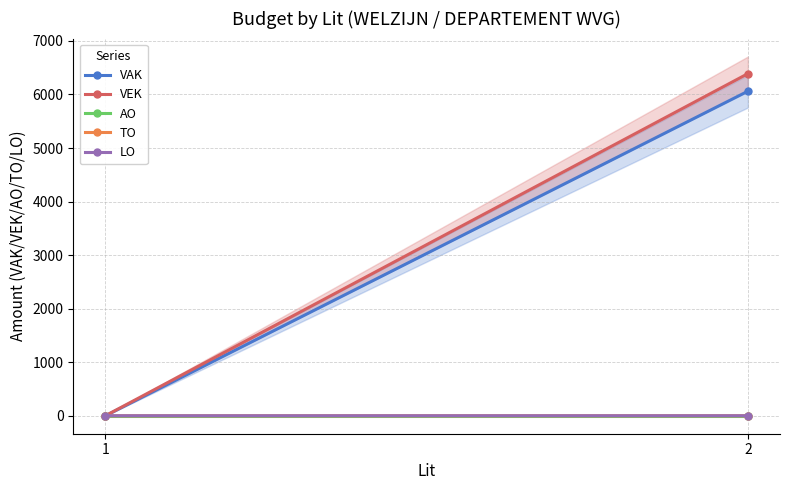

Which has a higher value, 2 or 1?

2